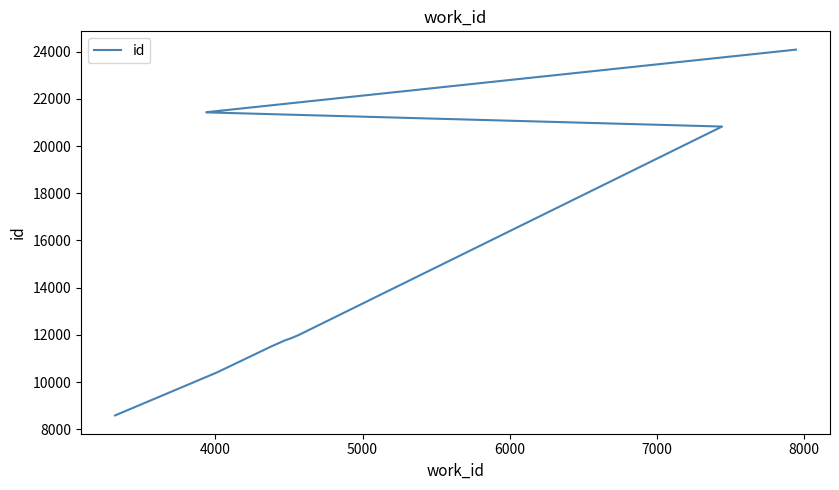

Is this an area chart (filled region under the line)?

No